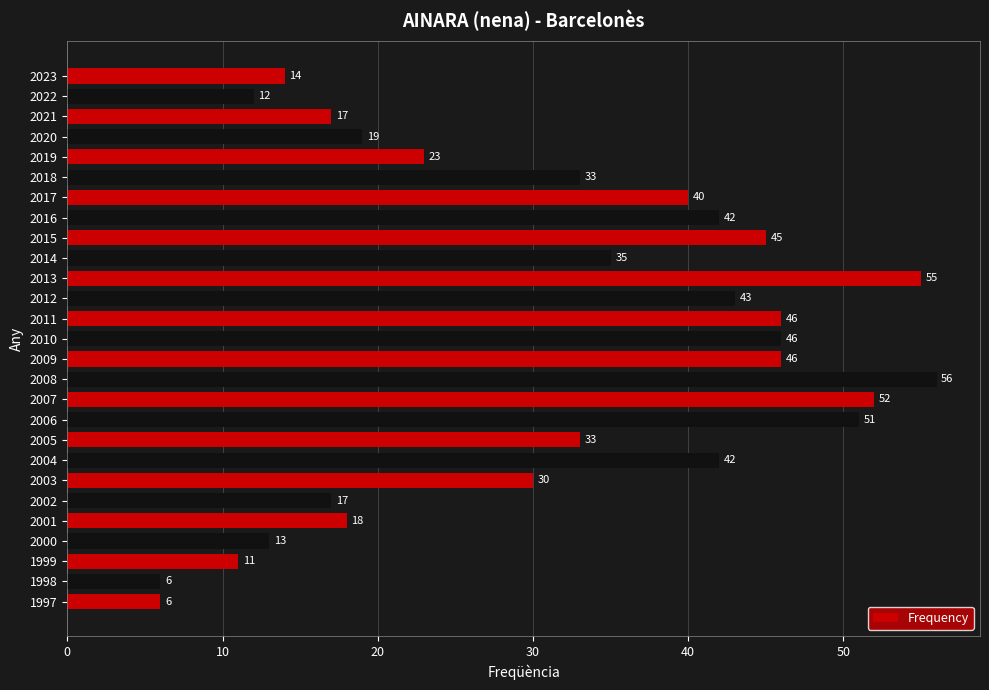

What is the change in value from 2001 to 2016?

+24